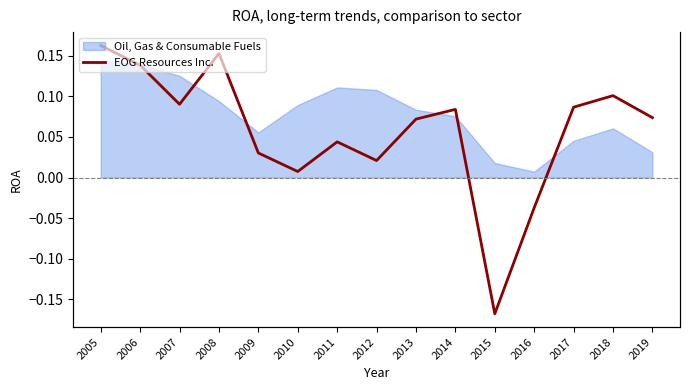

Is it true that the value at 2016 is -0.0?

False